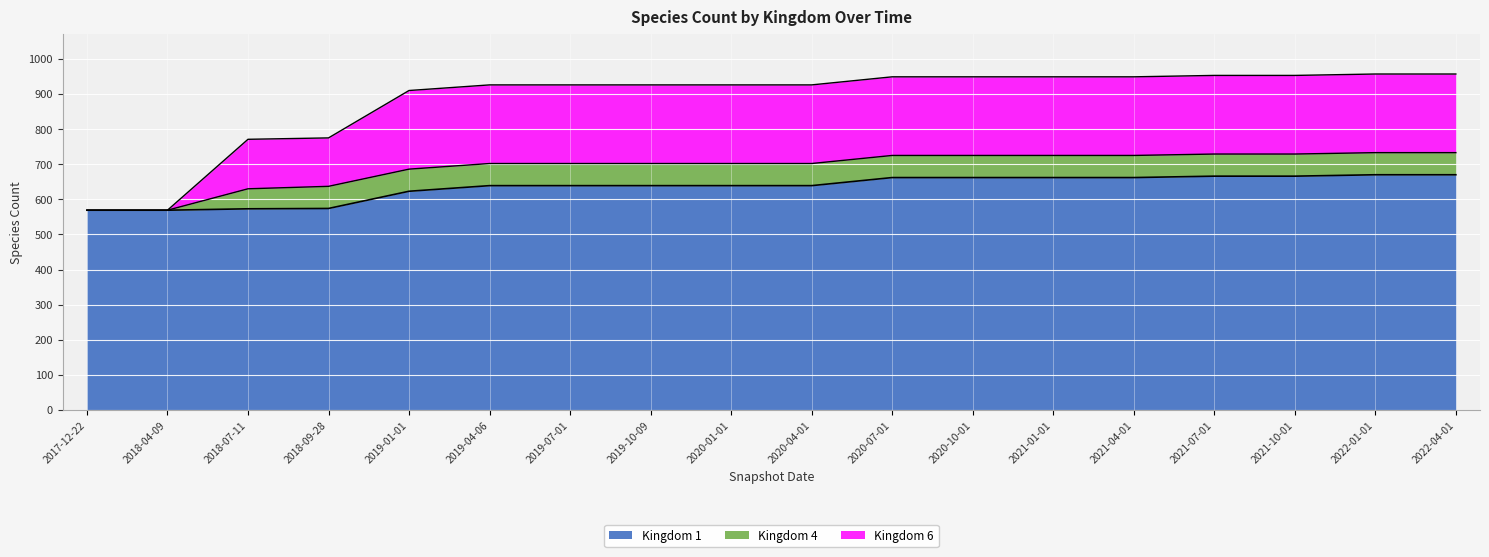

The value of Kingdom 1 at 2022-01-01 is 461. True or false?

False